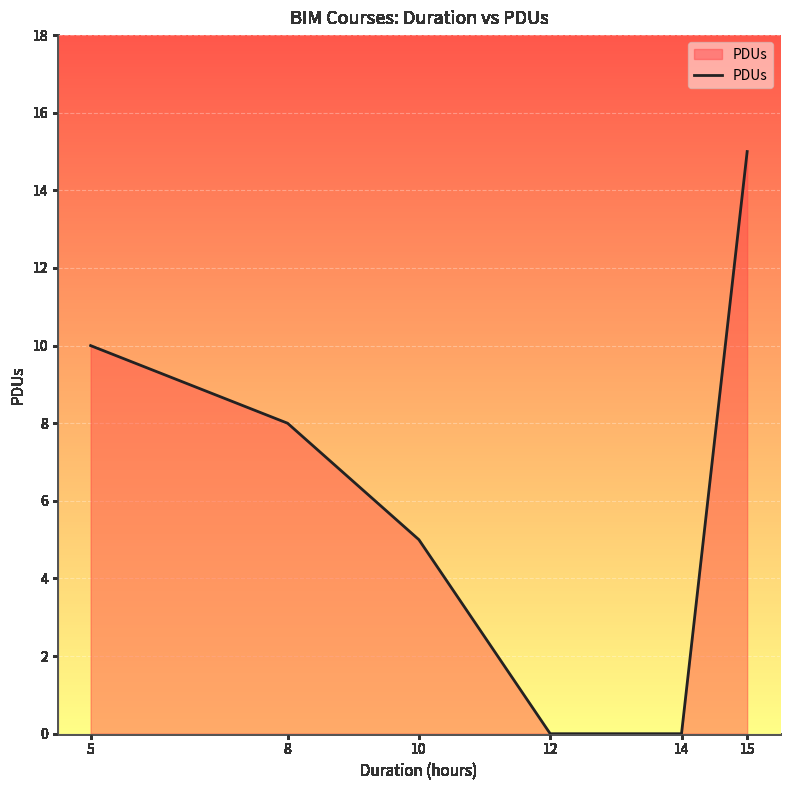

True or false: the data shows 0 at 12.

True